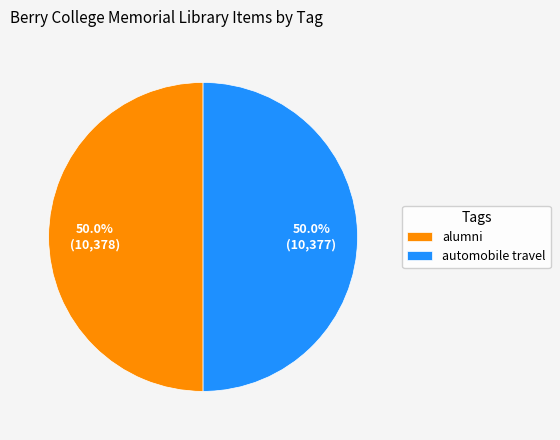

Approximately how many times larger is the value at alumni compared to automobile travel?

1.0